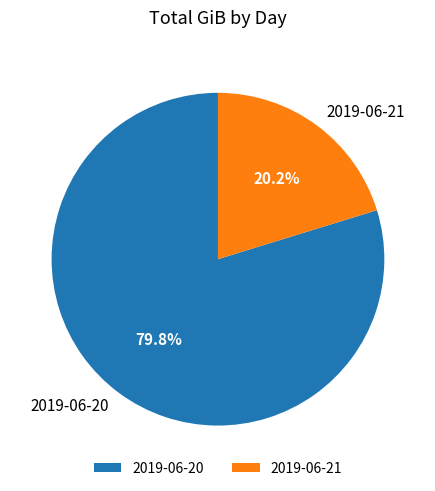

Which has a higher value, 2019-06-21 or 2019-06-20?

2019-06-20